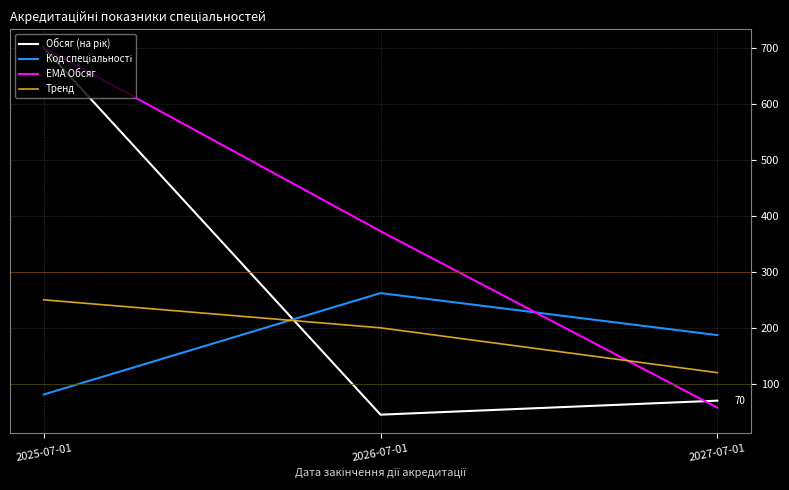

Which label corresponds to the largest value in the chart?

2025-07-01